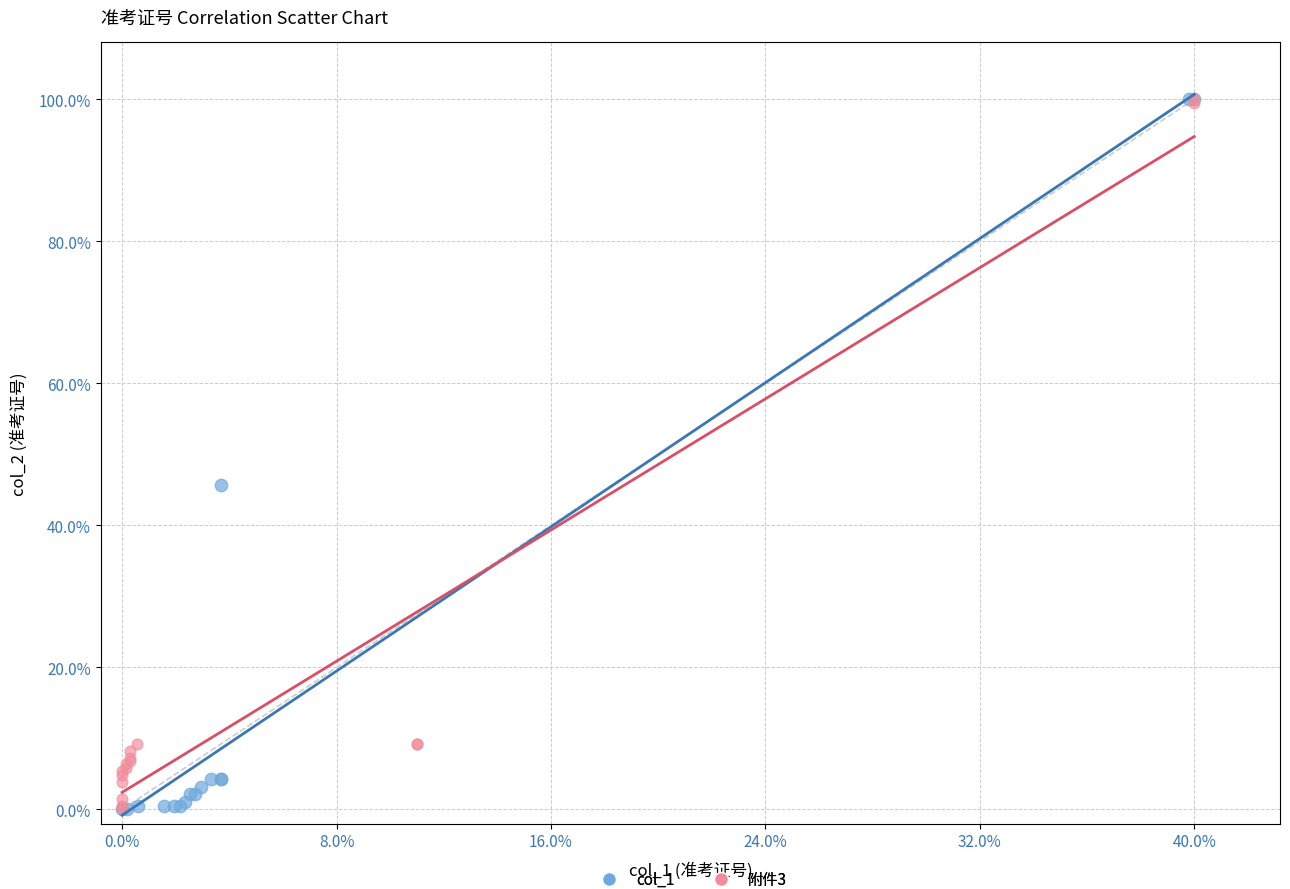

What are all the series names shown in the legend?

col_1, 附件3